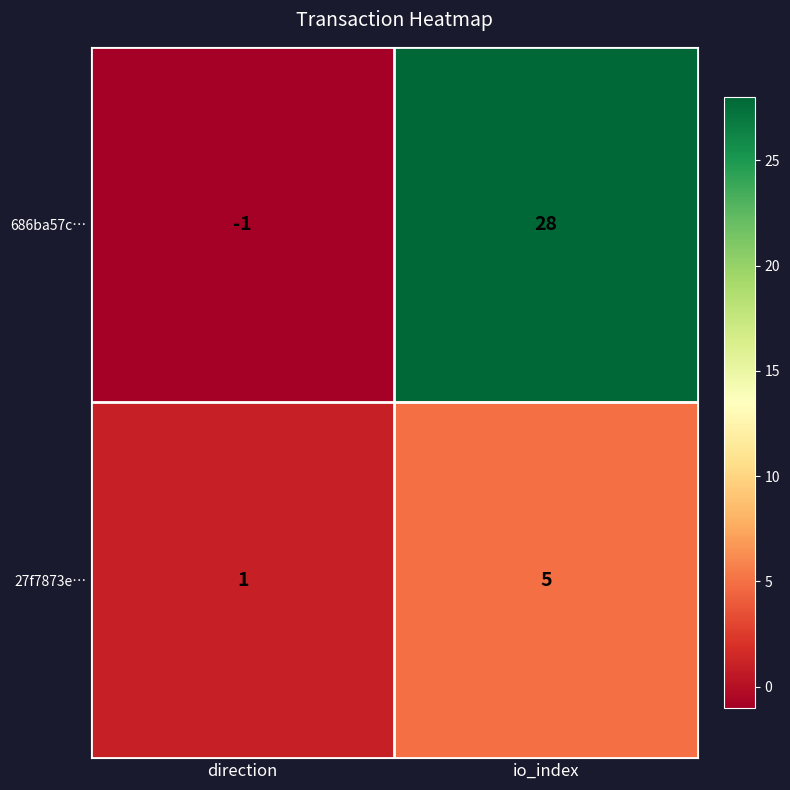

What is the highest value of the 686ba57c… series?

28